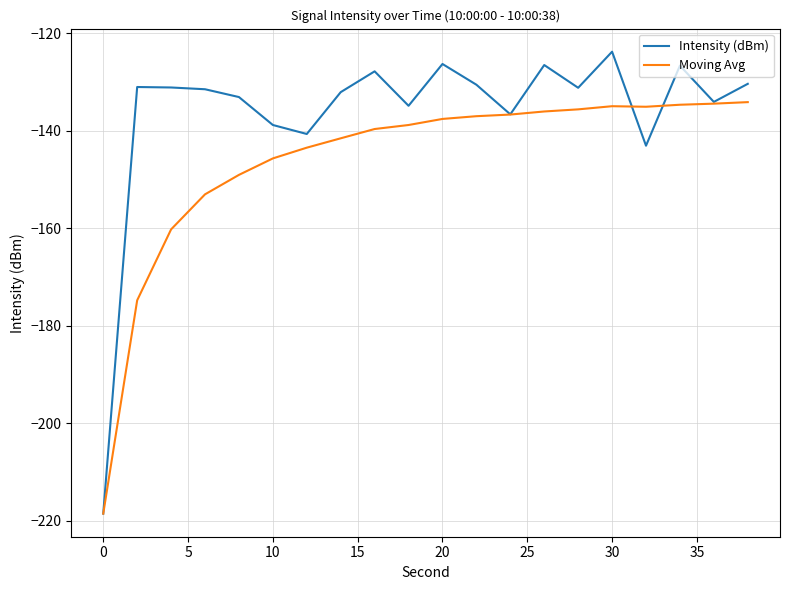

What is the smallest value displayed?

-218.5